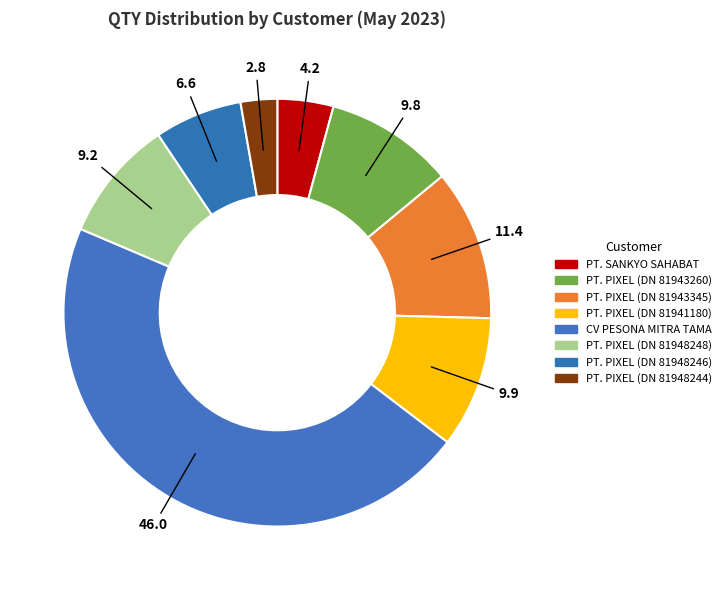

Count the number of slices in the pie.

8